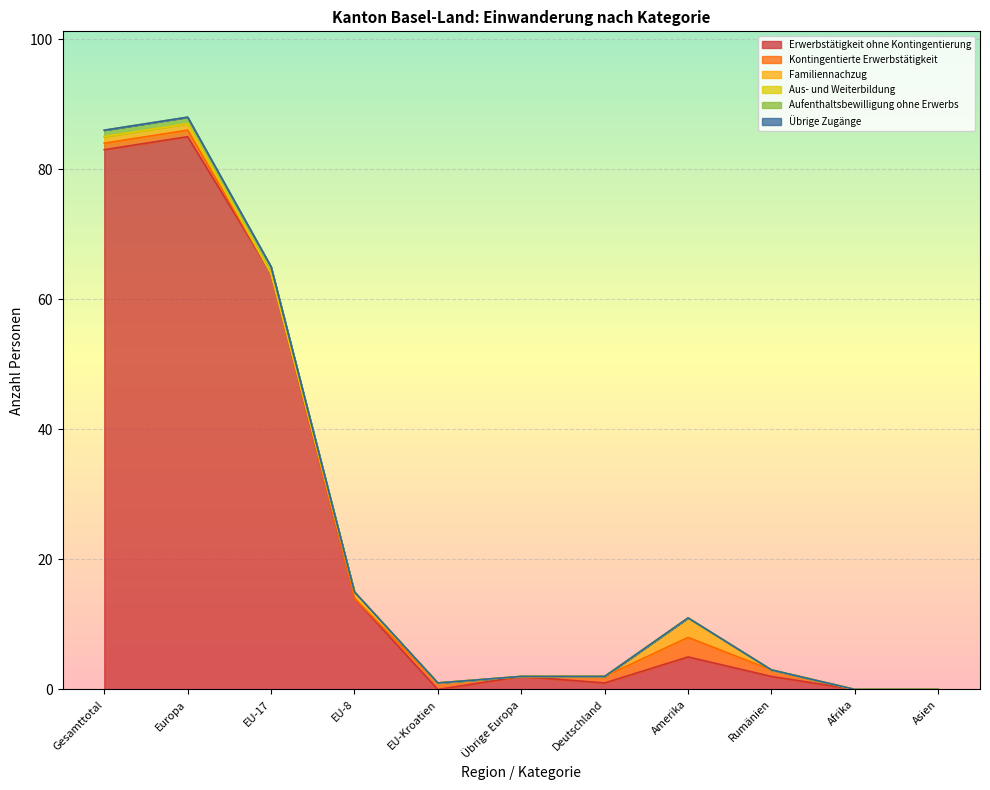

Where does the Erwerbstätigkeit ohne Kontingentierung series first go above 2?

Gesamttotal